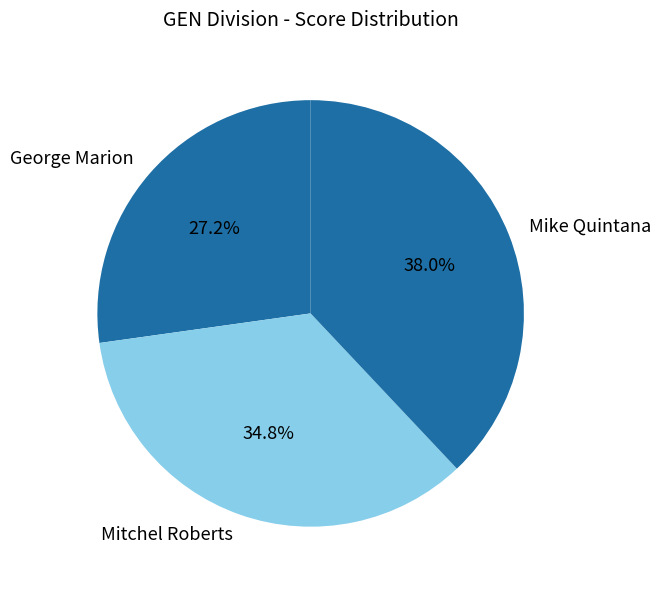

Do Mitchel Roberts and George Marion together represent more than half of the pie?

Yes